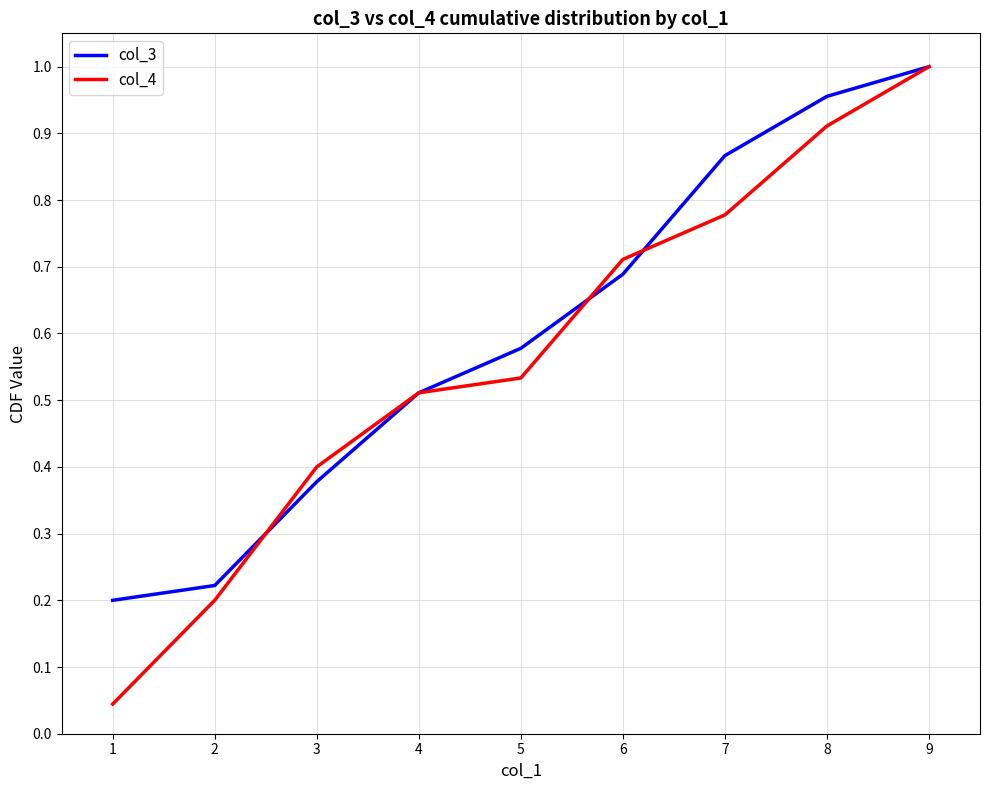

Which series has the largest range (max minus min)?

col_4